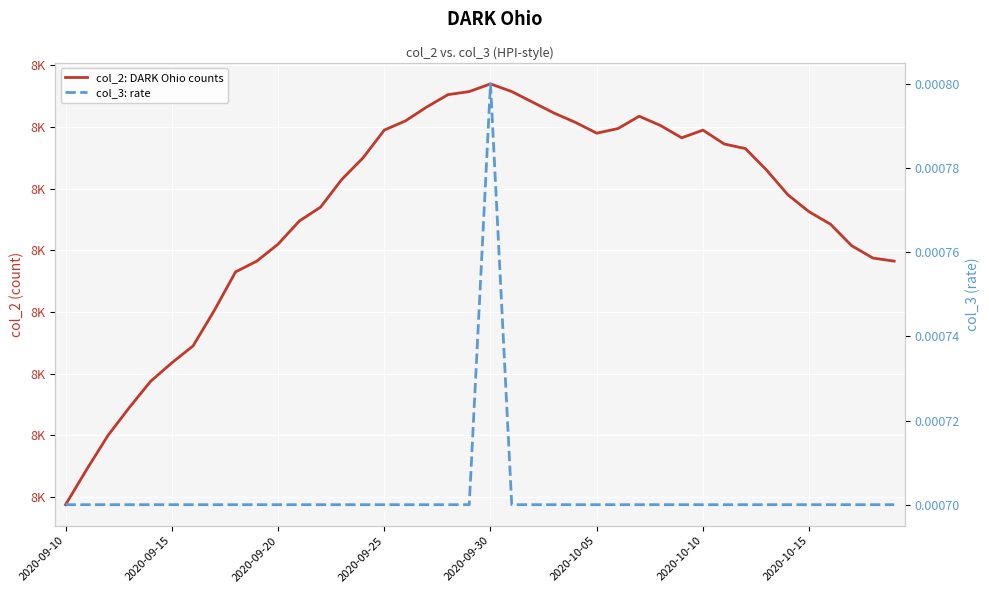

At how many categories does at least one series exceed 3466?

40